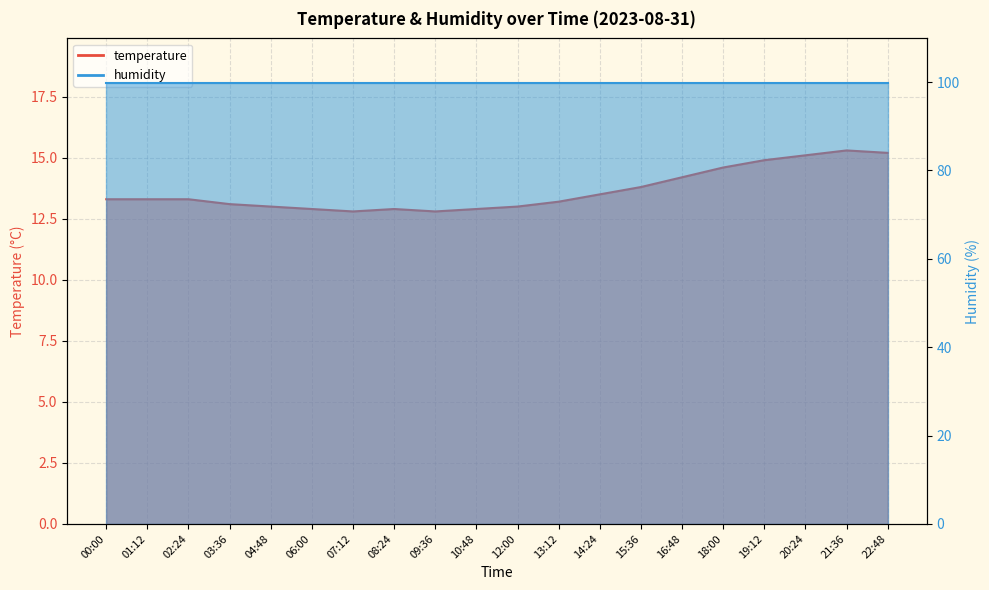

Which label corresponds to the smallest value in the chart?

07:12